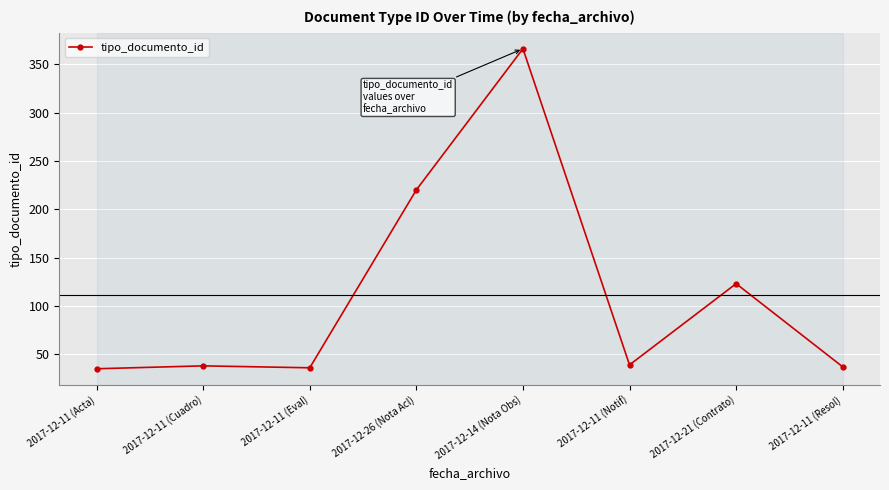

At which label is the value closest to 200?

2017-12-26 (Nota Acl)